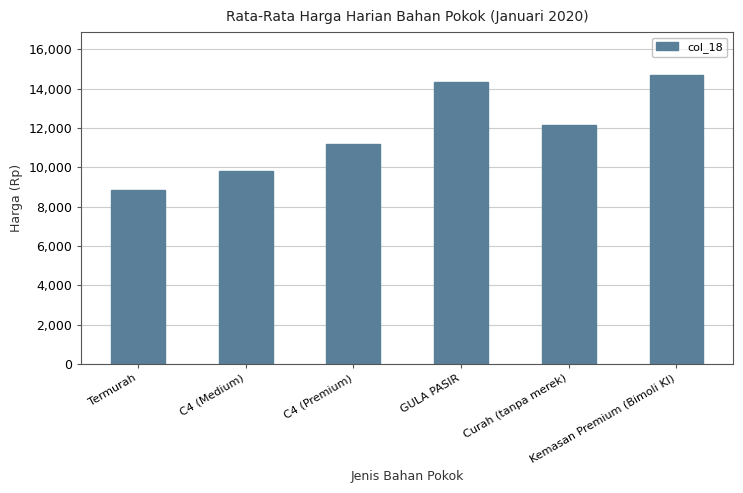

What is the difference between the values at Termurah and C4 (Premium)?

2333.3